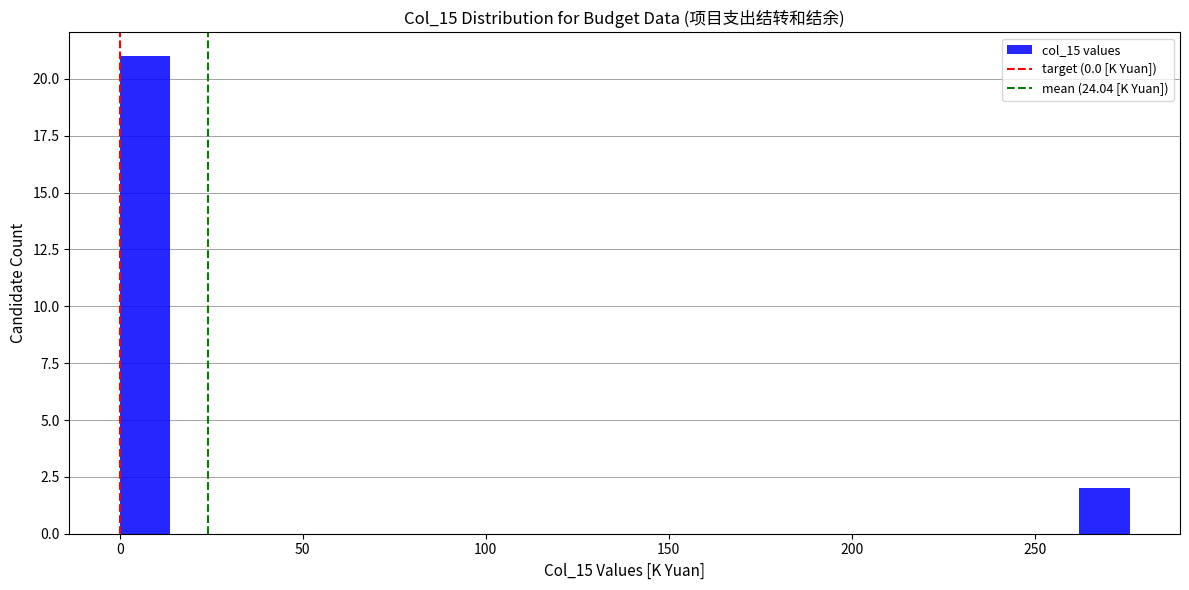

Around what value on the x-axis is the tallest bar? Give the approximate position of its centre, as read against the axis.

5